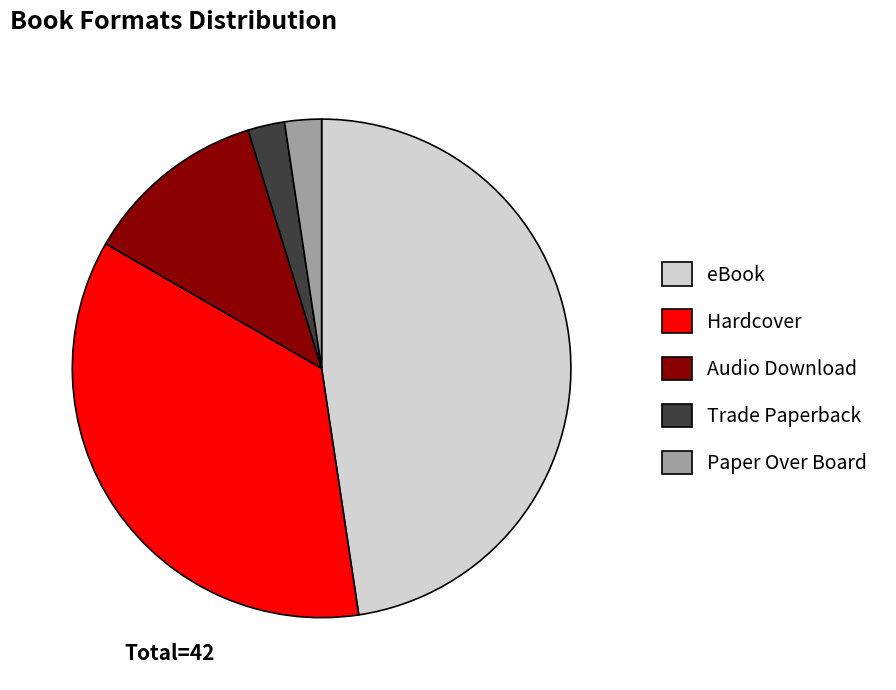

Is Audio Download the majority of the pie?

No